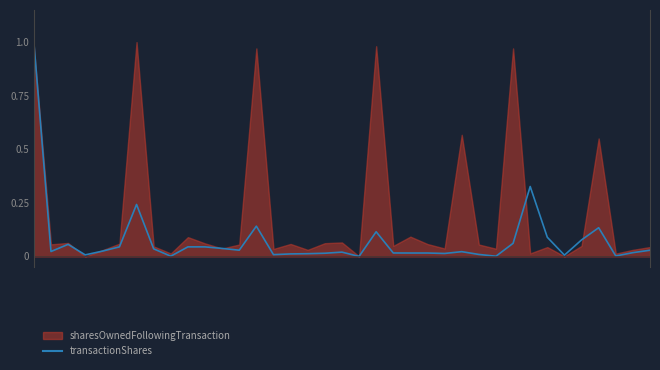

Where is the data nearest to the value 0?

19